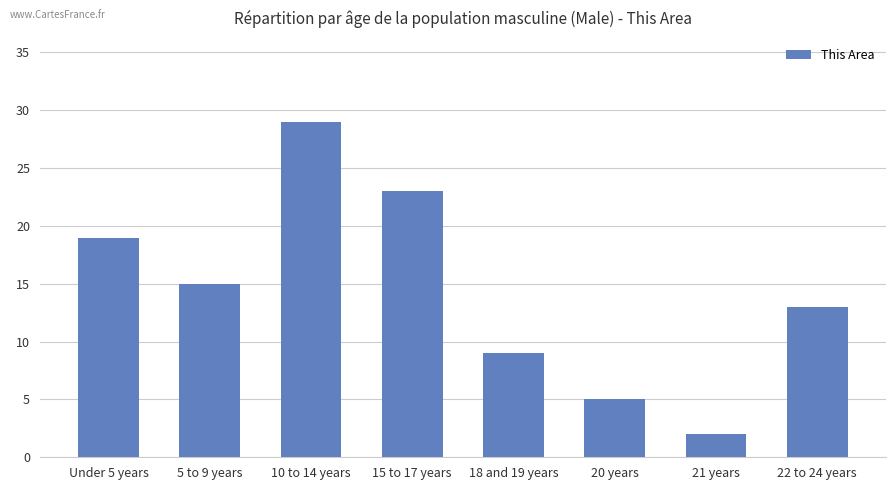

The value at 20 years is 5. True or false?

True